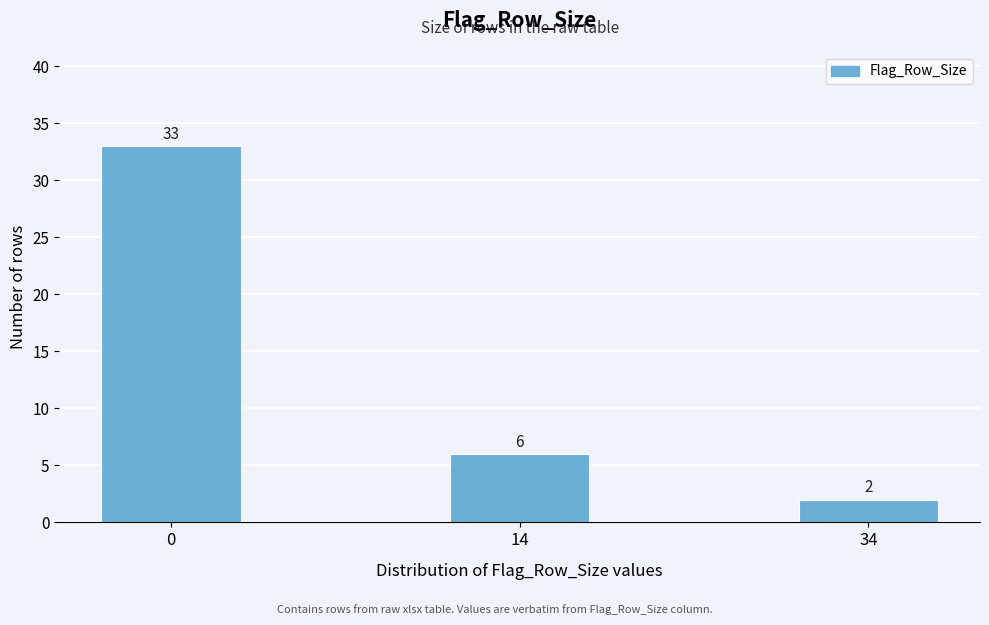

Reading right to left, extract all data points from this chart.

34=2	14=6	0=33